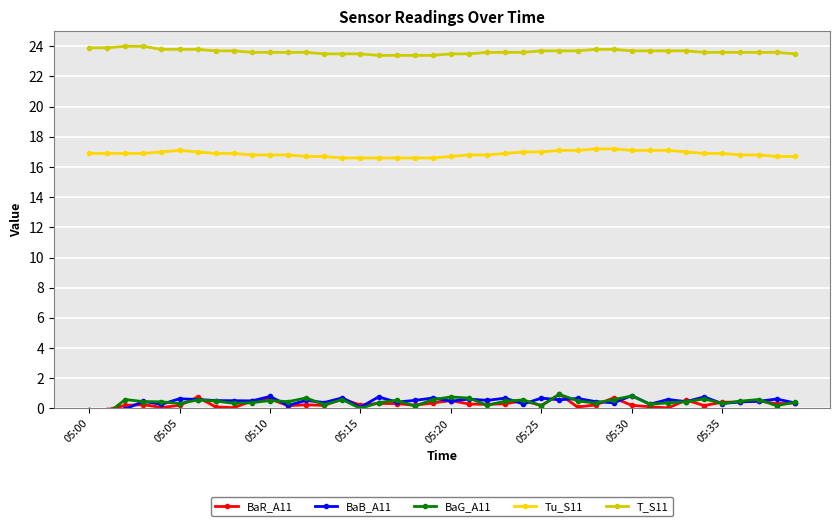

How many distinct data groups are displayed?

5